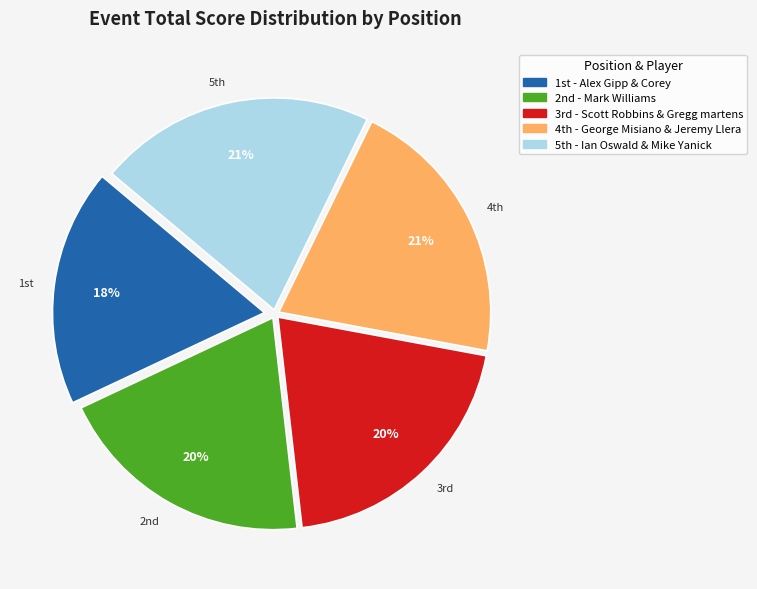

What is the change in value from Alex Gipp & Corey to Ian Oswald & Mike Yanick?

+7